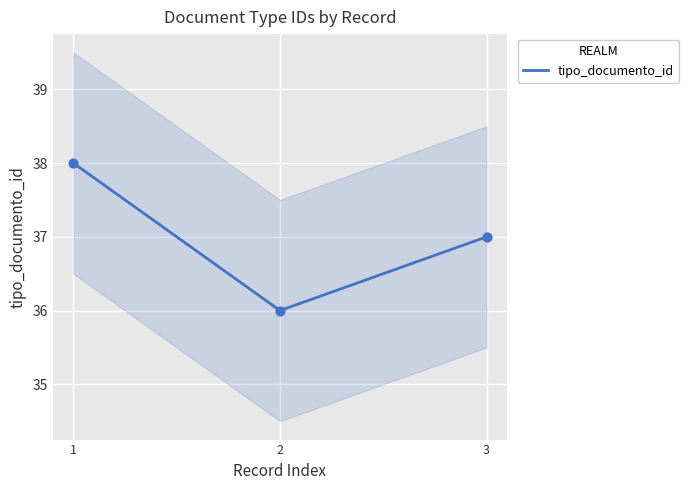

Which has a higher value, 1 or 3?

1